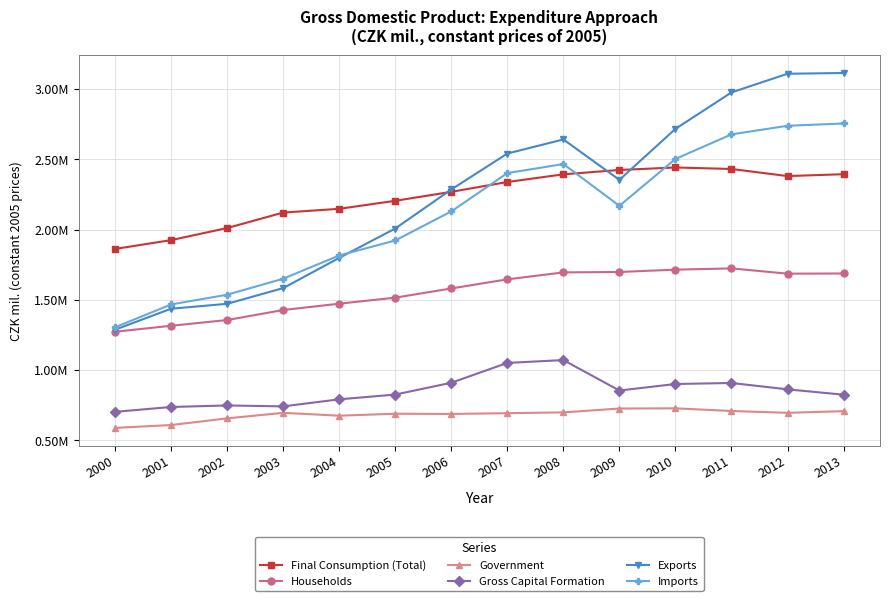

Is the value of Households at 2001 greater than the value of Final Consumption (Total) at 2013?

No